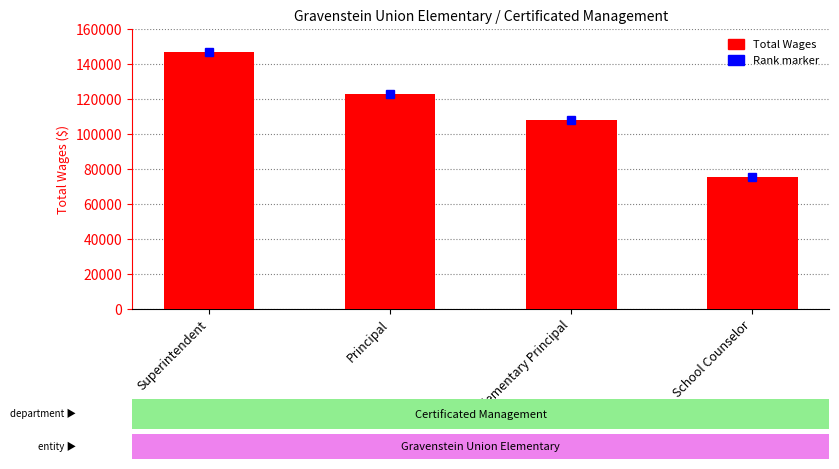

How many values are below 123112?

2